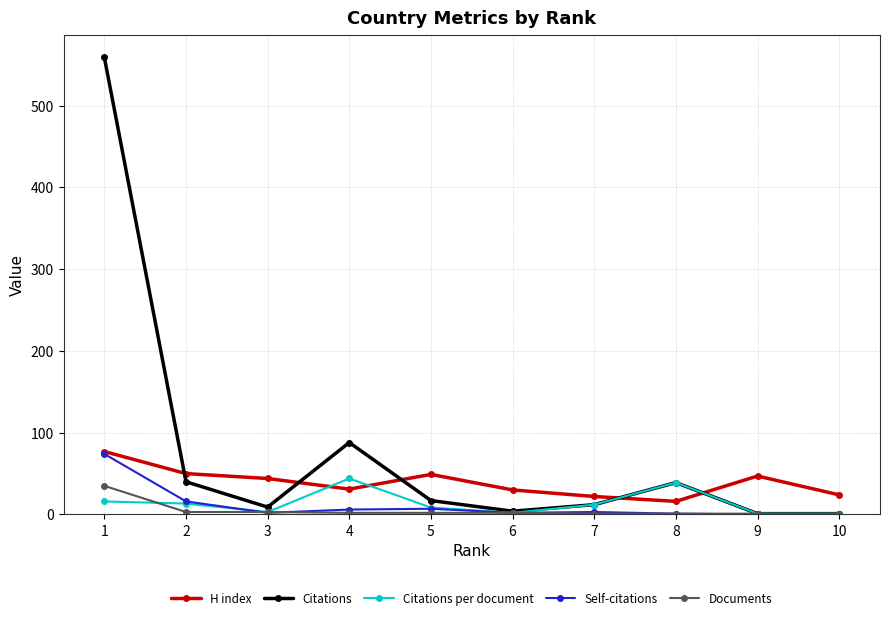

What is the maximum value for H index?

77.0